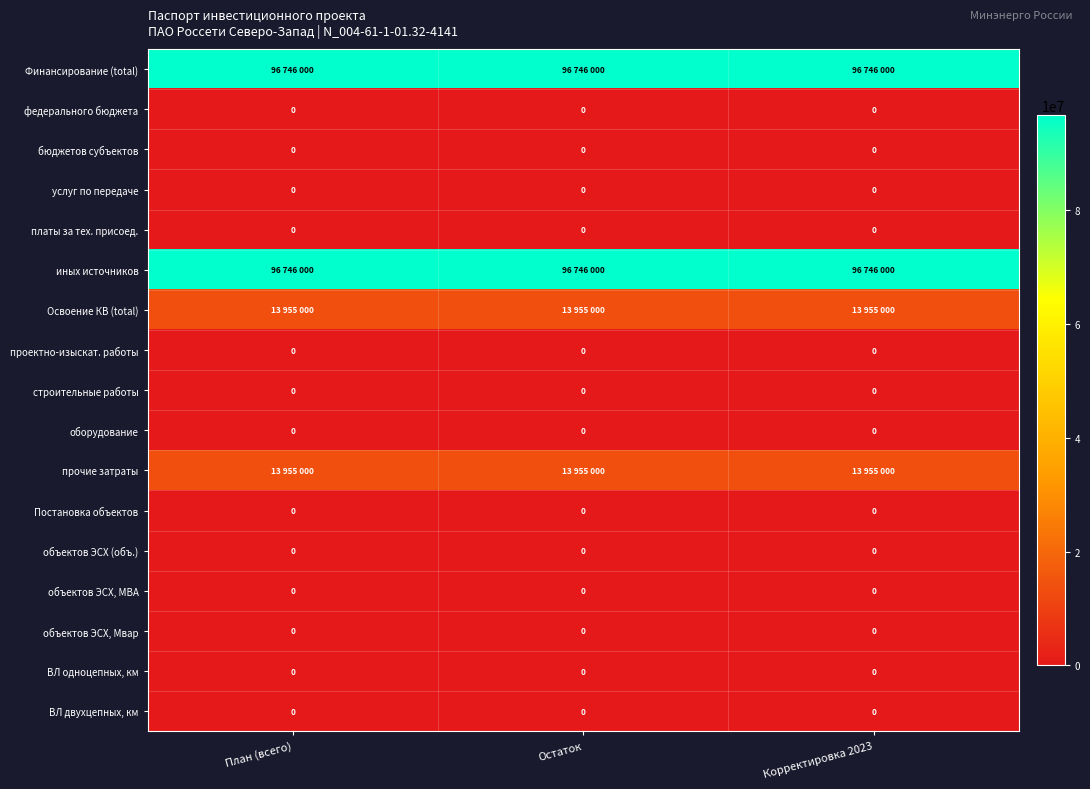

At how many categories does at least one series exceed 45481214?

3